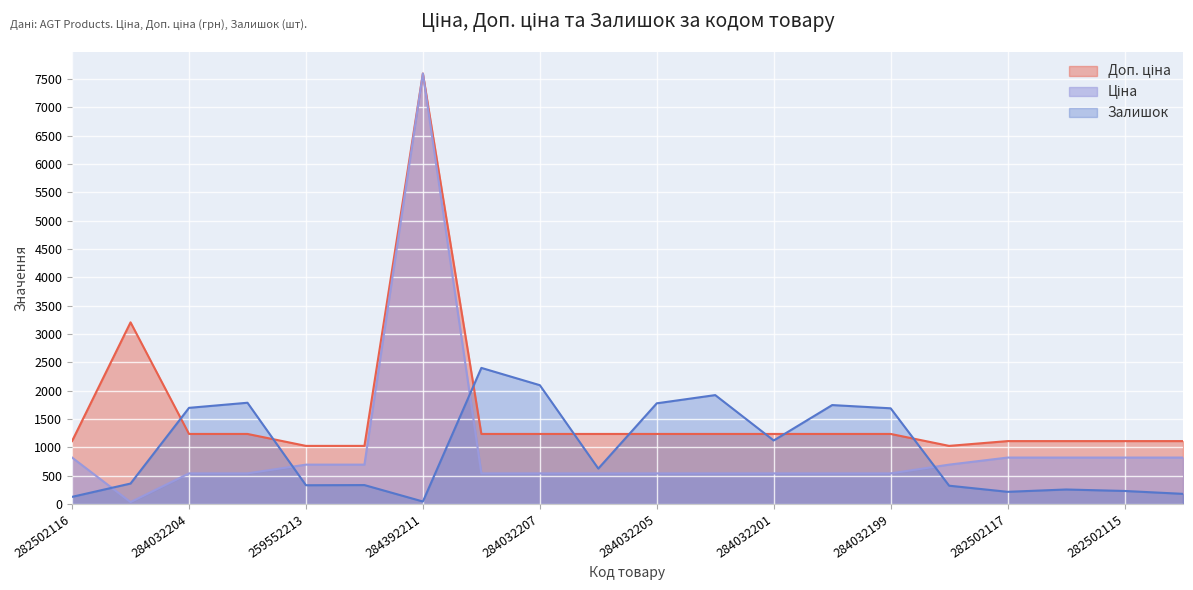

What is the maximum value for Залишок?

2401.0